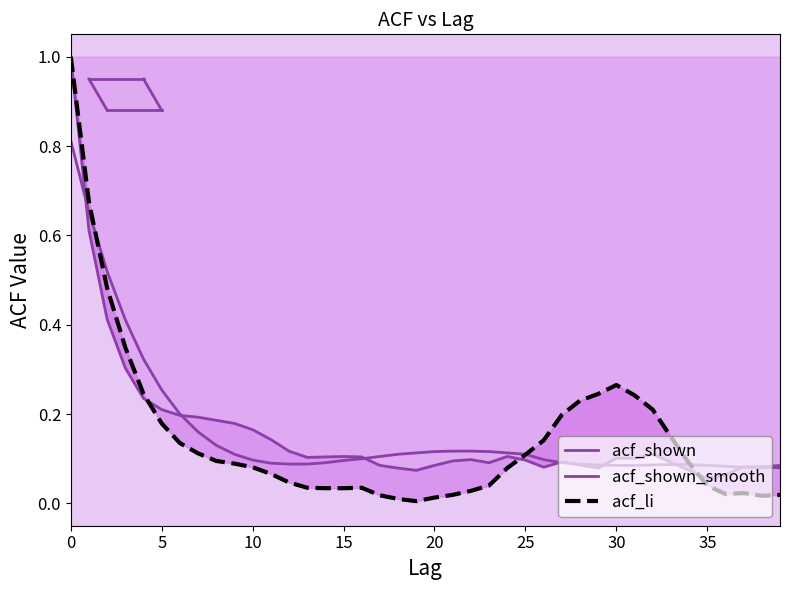

Which series has the largest range (max minus min)?

acf_li